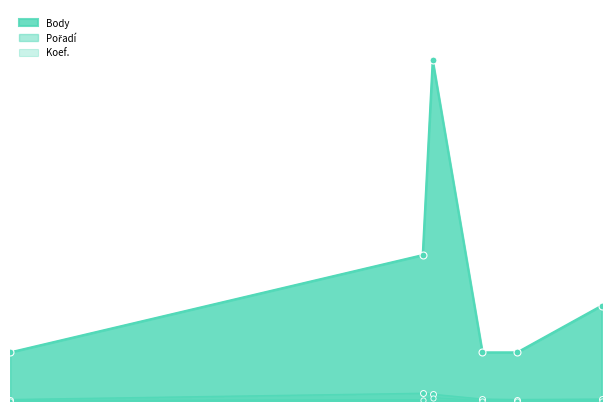

Which series contains the lowest Y value?

Koef.